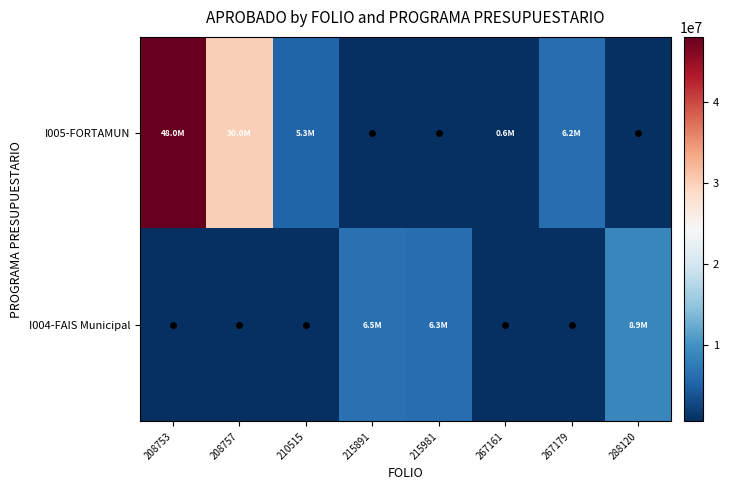

List the series in order of their overall mean, highest first.

I005-FORTAMUN, I004-FAIS Municipal